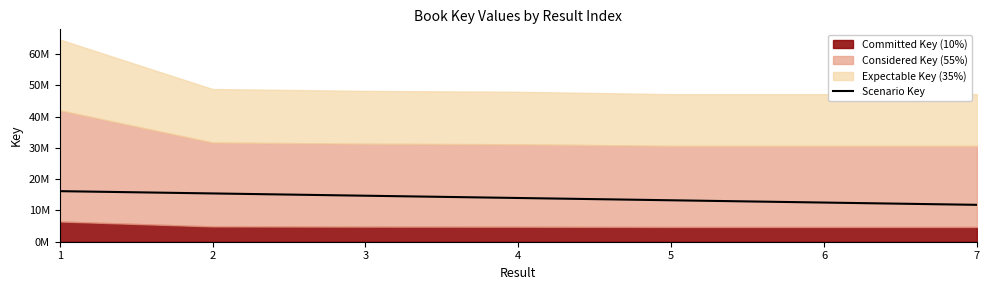

The chart shows a value of 3715919.3 at 2. True or false?

False